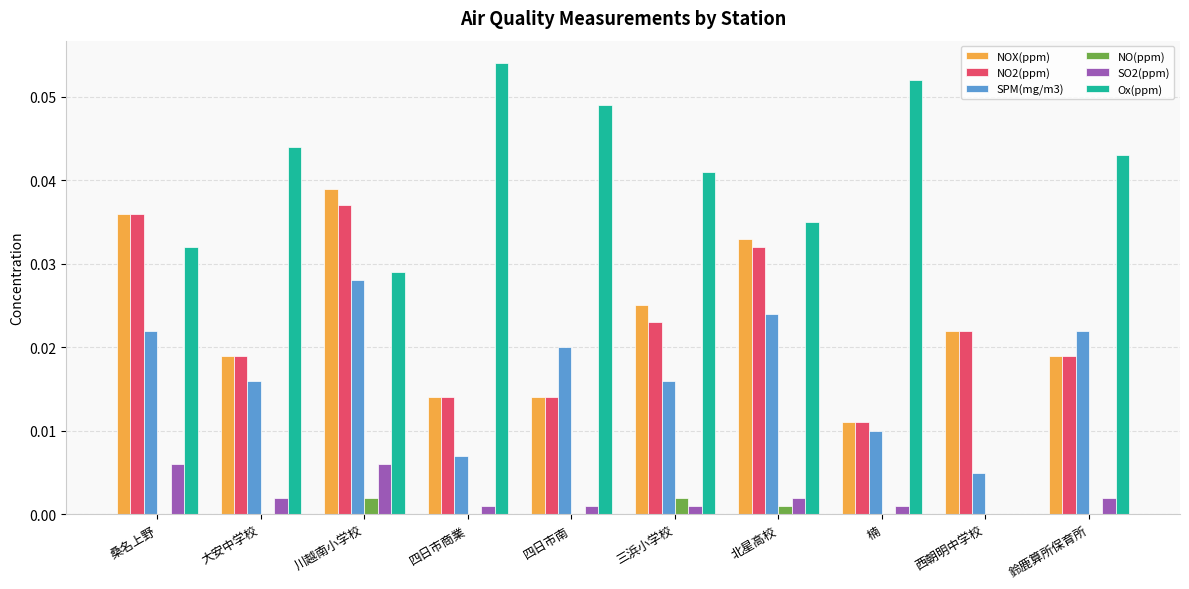

Between 四日市商業 and 鈴鹿算所保育所, which series saw the biggest shift?

SPM(mg/m3)